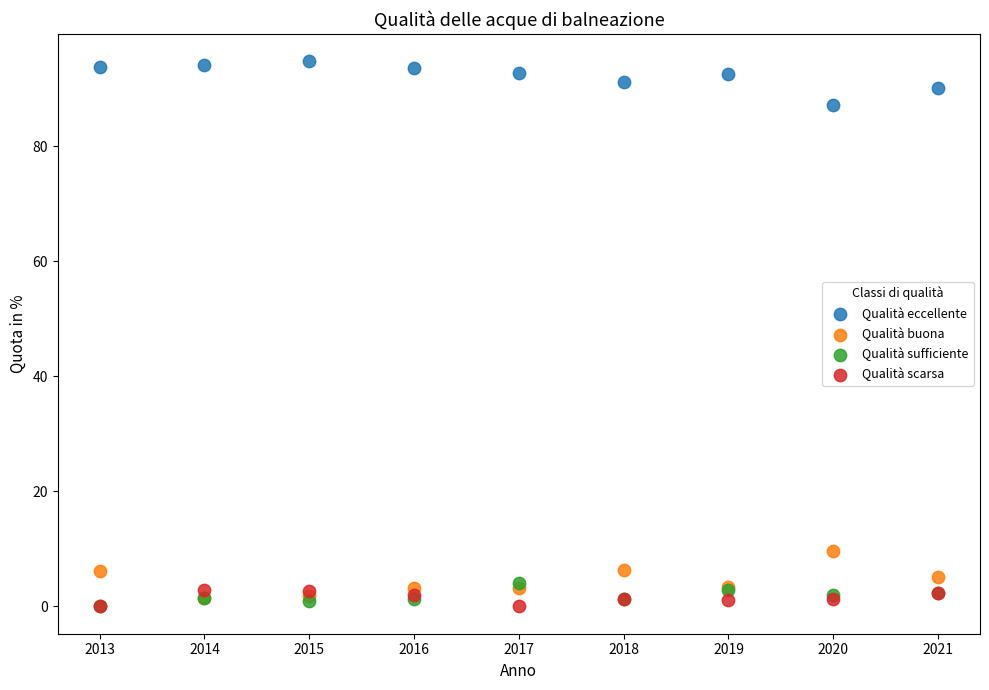

Across all series, what Y value is closest to 47?

9.6